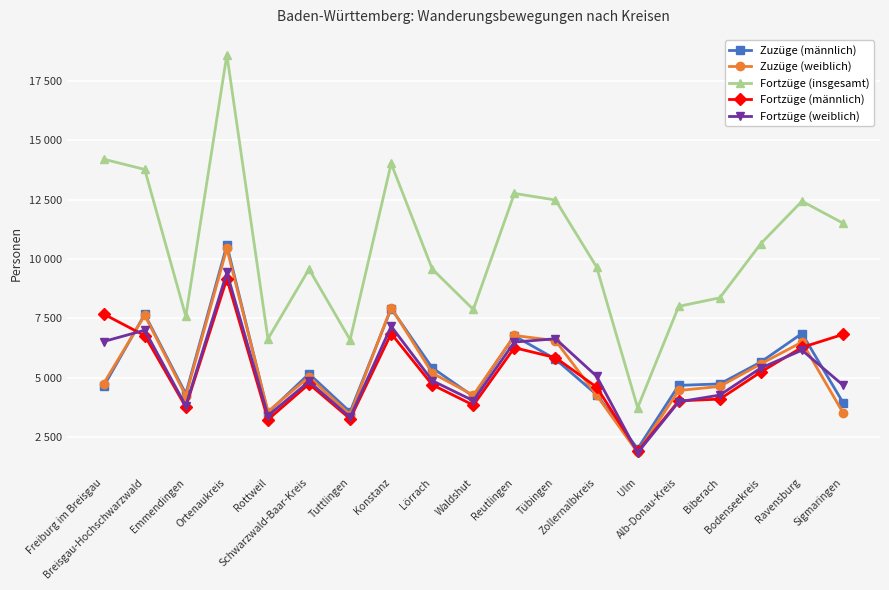

How many interior local peaks does the Zuzüge (weiblich) series have?

6